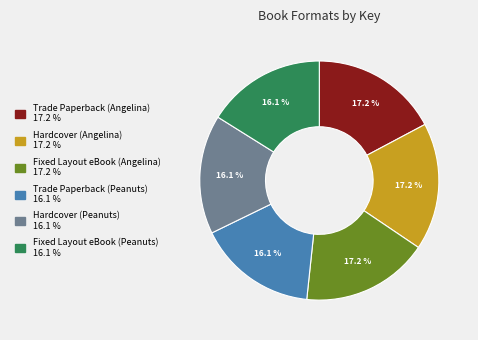

To the nearest percent, what is the difference between the largest and smallest slice percentages?

1%